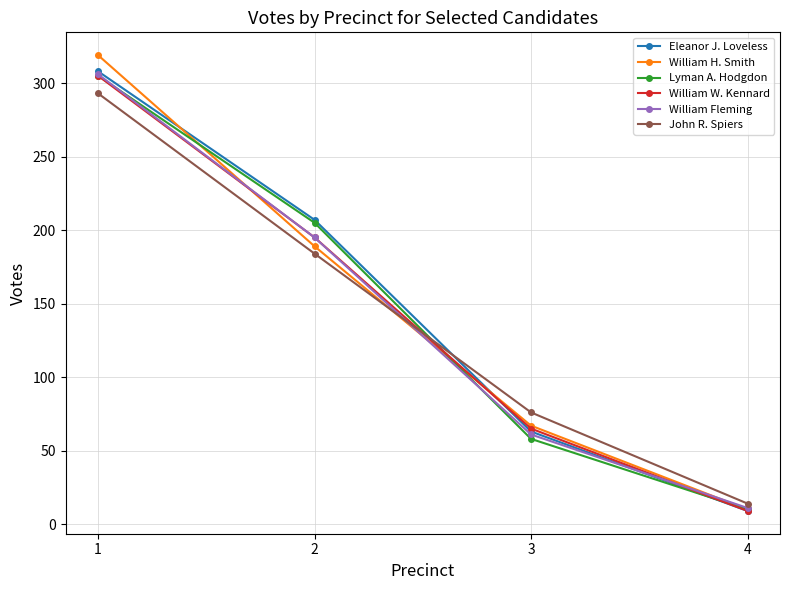

Reading left to right, list all the values displayed in this chart.

Eleanor J. Loveless: 1=308	2=207	3=63	4=9
William H. Smith: 1=319	2=189	3=67	4=10
Lyman A. Hodgdon: 1=305	2=205	3=58	4=10
William W. Kennard: 1=305	2=195	3=65	4=9
William Fleming: 1=306	2=195	3=61	4=11
John R. Spiers: 1=293	2=184	3=76	4=14